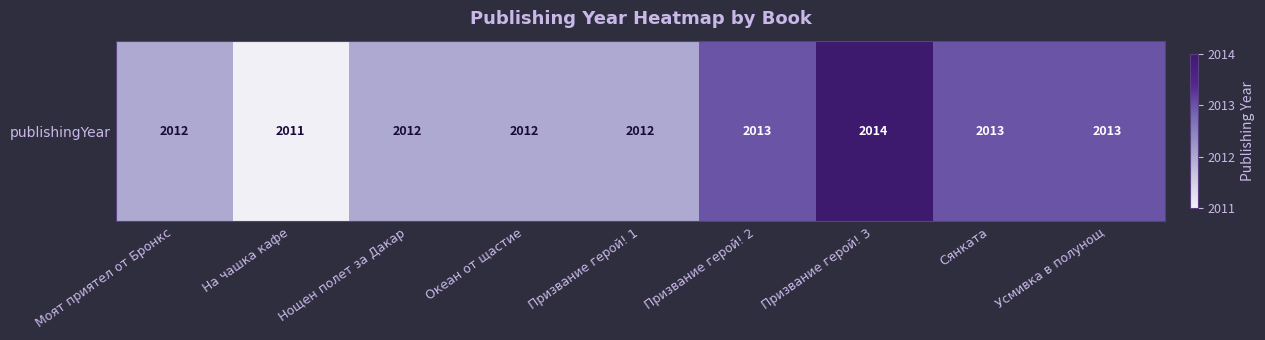

Reading left to right, what are all the values shown in this chart?

Моят приятел от Бронкс=2012	На чашка кафе=2011	Нощен полет за Дакар=2012	Океан от щастие=2012	Призвание герой! 1=2012	Призвание герой! 2=2013	Призвание герой! 3=2014	Сянката=2013	Усмивка в полунощ=2013